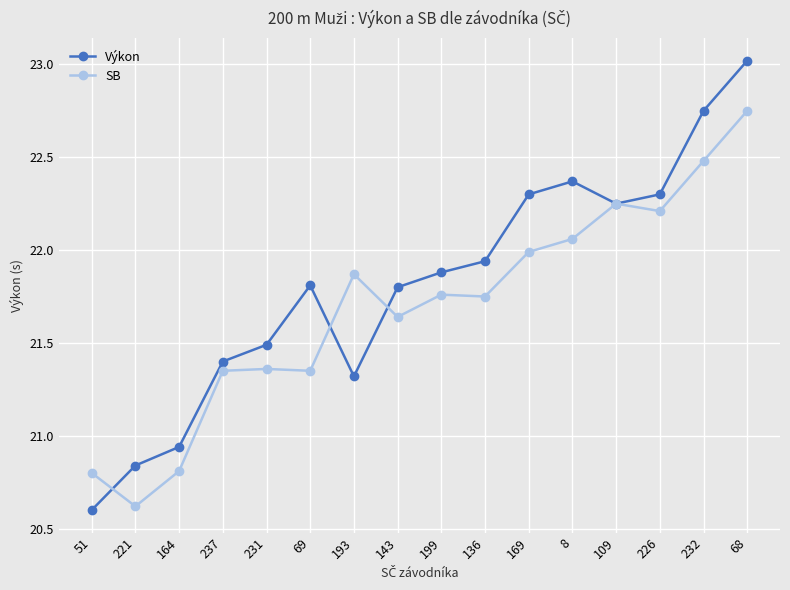

Where is the first local minimum for SB?

221